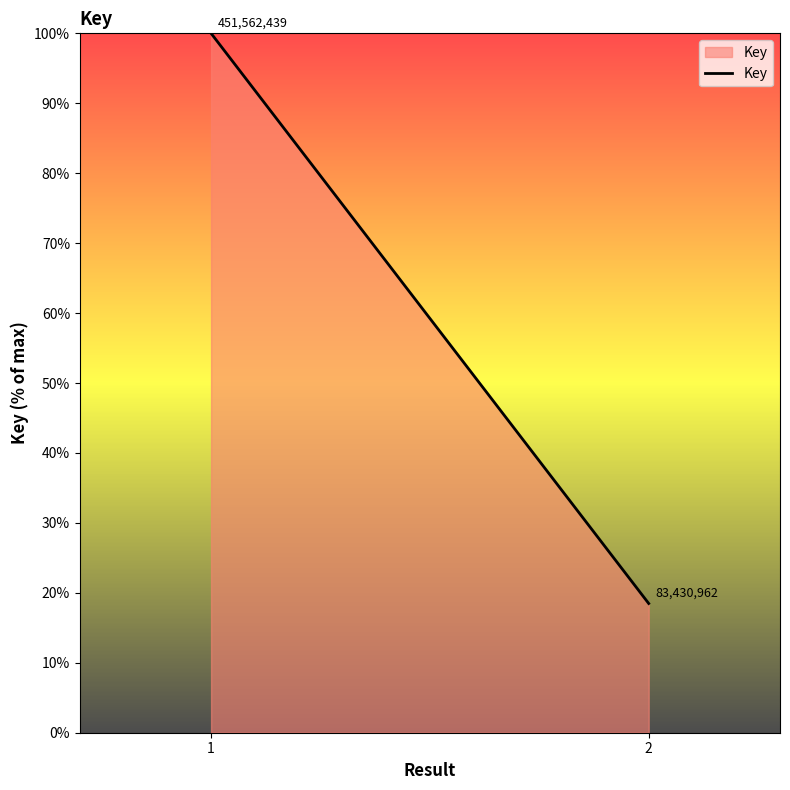

Rank the categories by value from highest to lowest.

1, 2